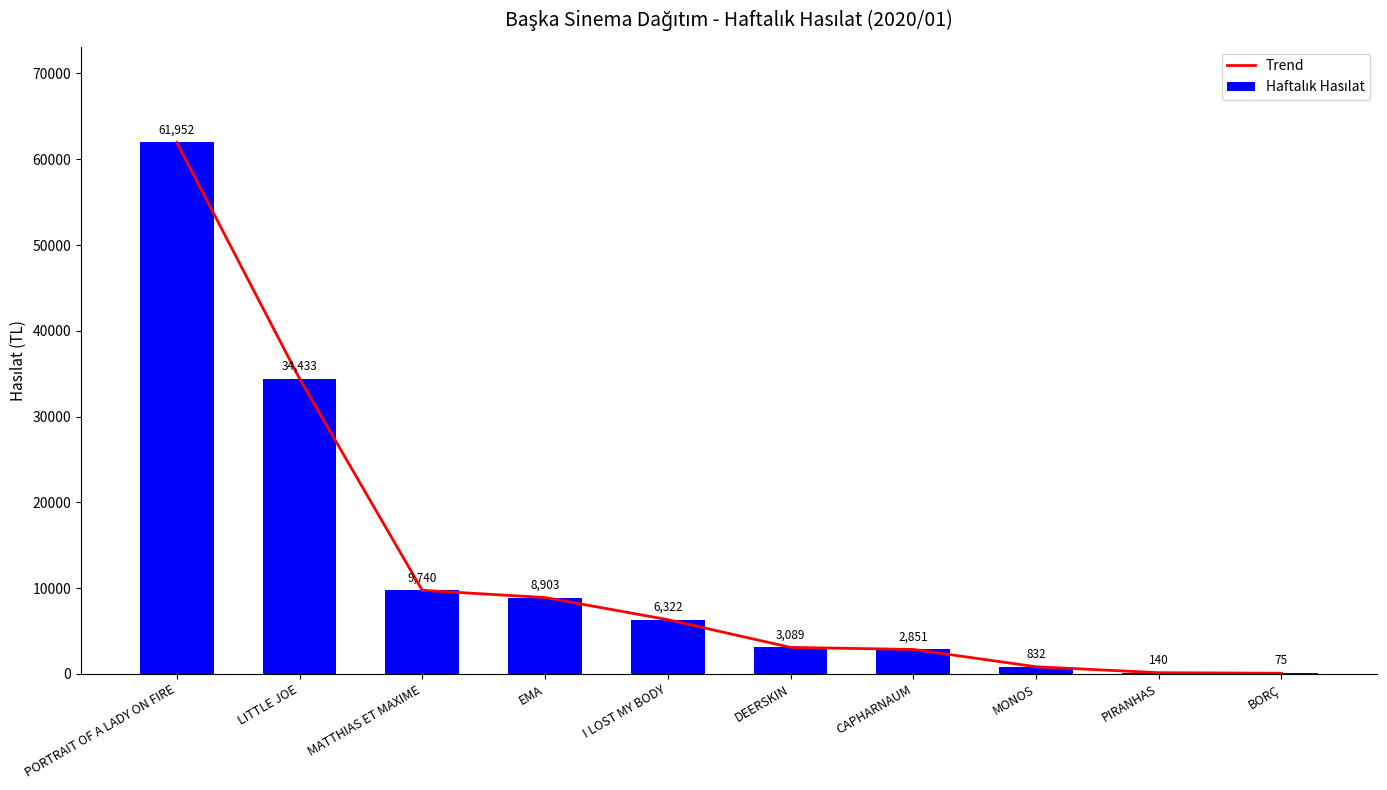

The value of Haftalık Hasılat at PIRANHAS is 140.0. True or false?

True